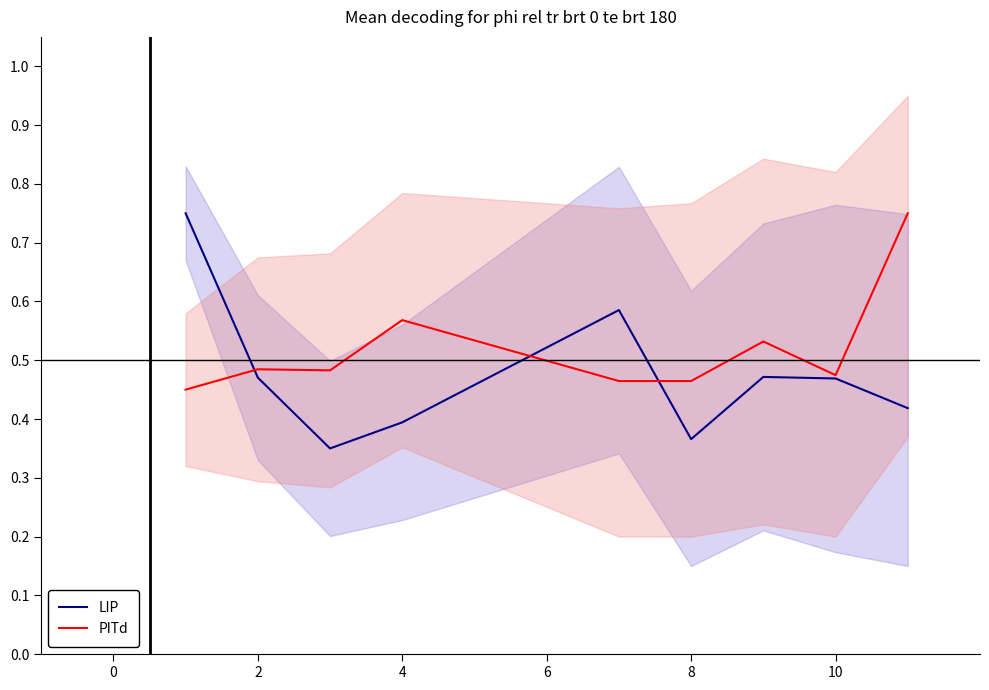

How many distinct data groups are displayed?

2